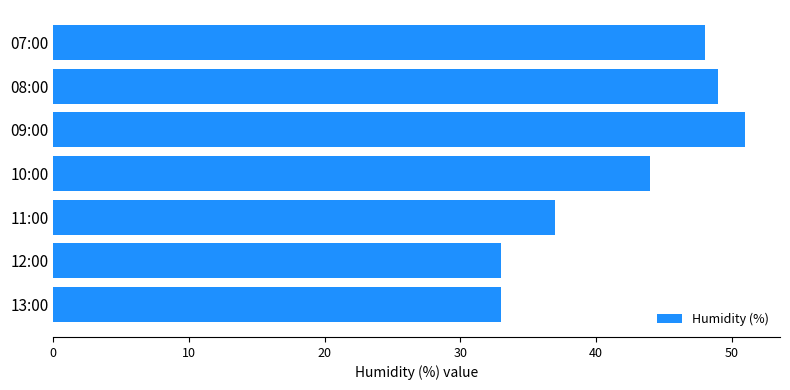

True or false: the data shows 51 at 09:00.

True